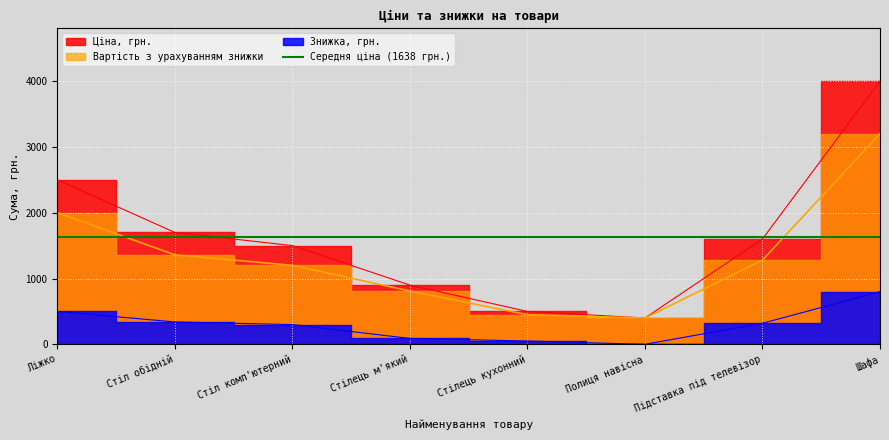

Which has a higher value, Стілець кухонний or Полиця навісна?

Стілець кухонний